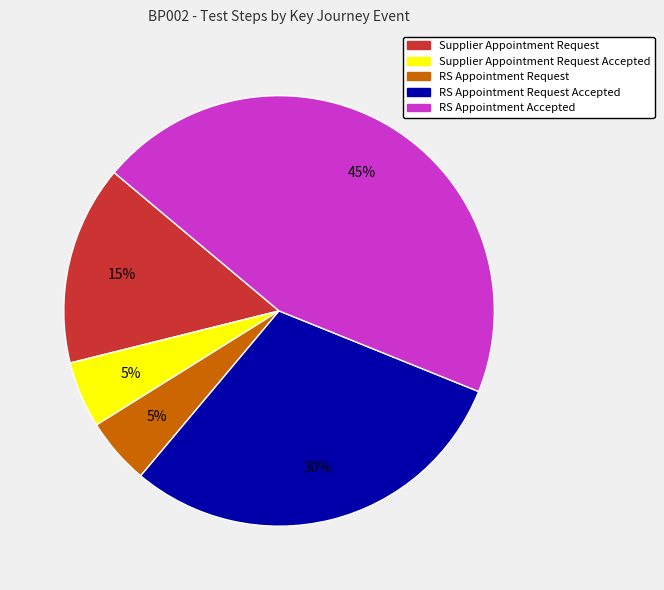

To the nearest percent, what is the average slice percentage?

20%